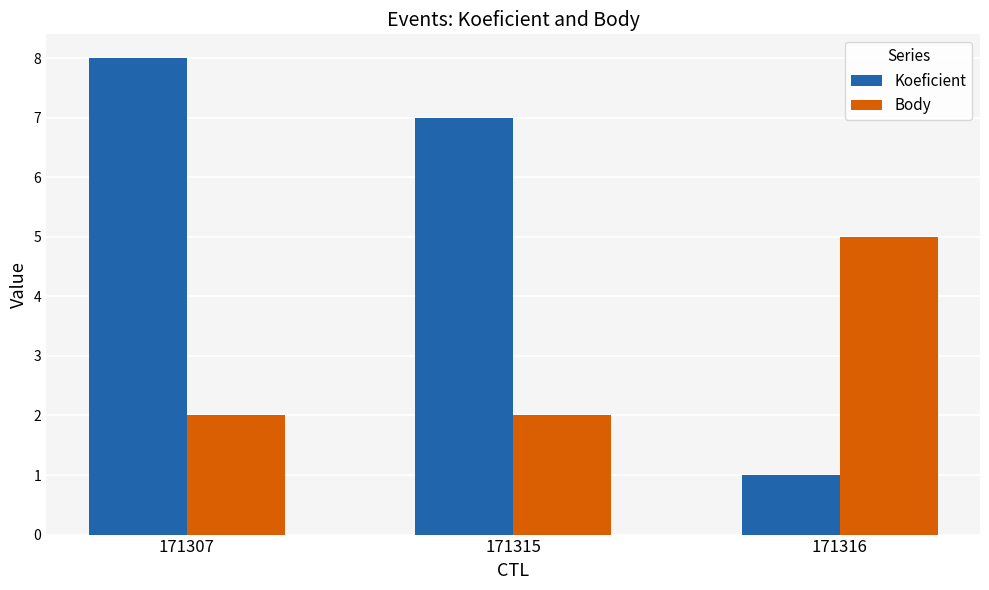

How many bars are there in each group?

2